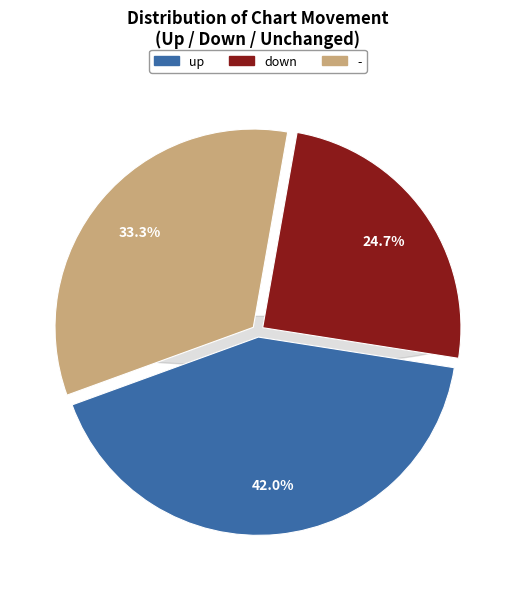

Does - account for over 50% of the chart?

No